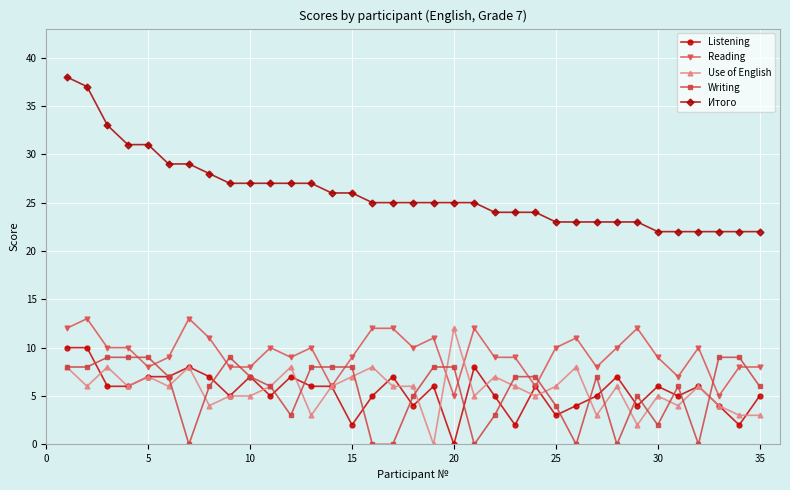

What is the maximum value shown in the chart?

38